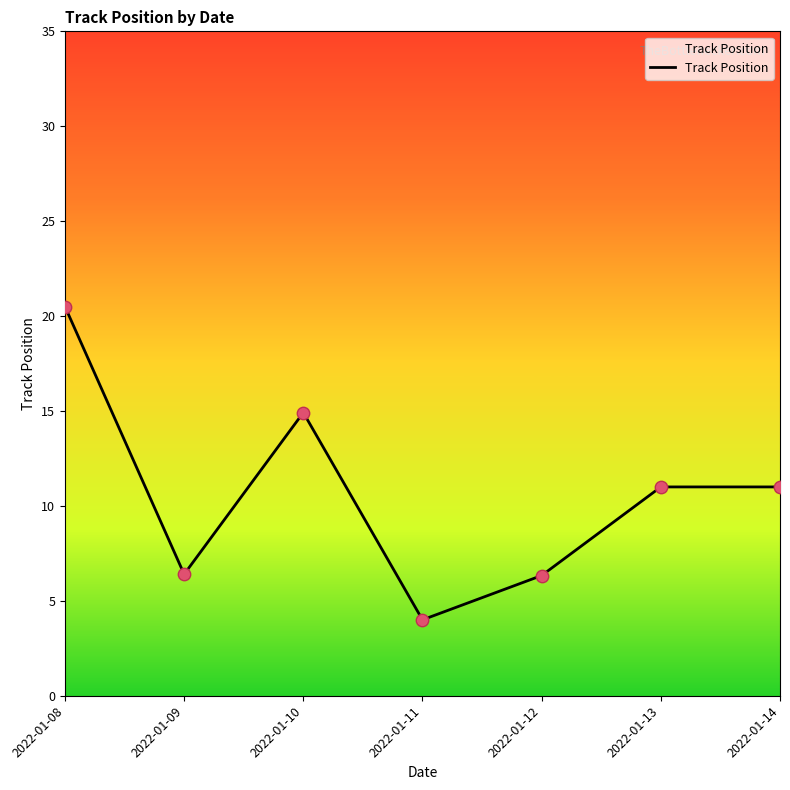

What is the ratio of the value at 2022-01-12 to the value at 2022-01-11?

1.6